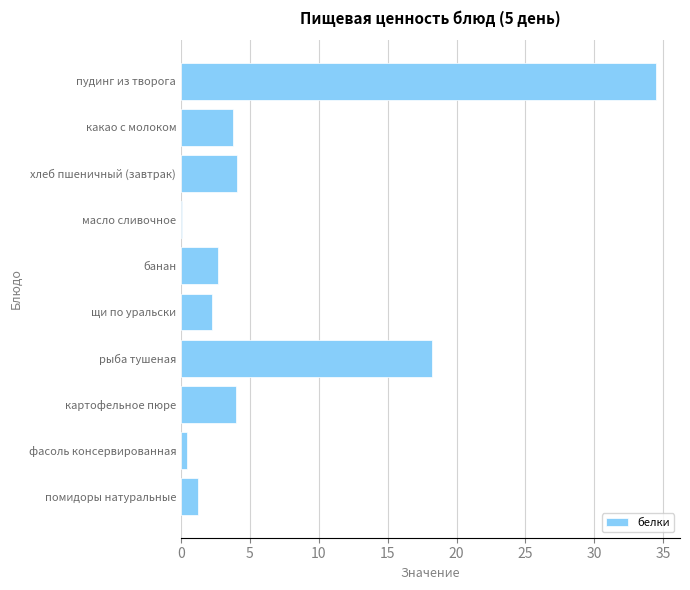

Which category has the highest value across all series?

пудинг из творога